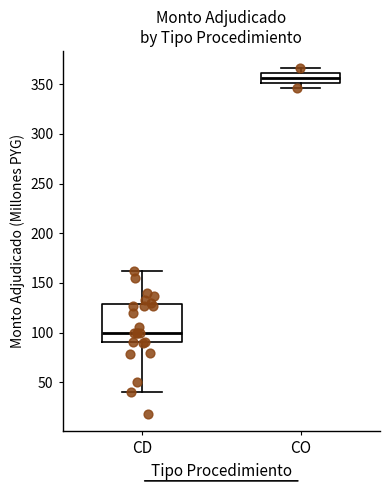

Where does the lower whisker of the box for CO end on the y-axis? The values are not printed on the chart, so give them approximately, as read against the axis.

345